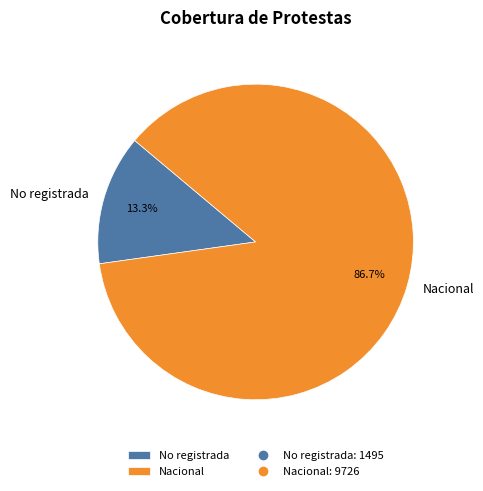

To the nearest percent, what percentage of the pie is Nacional?

87%